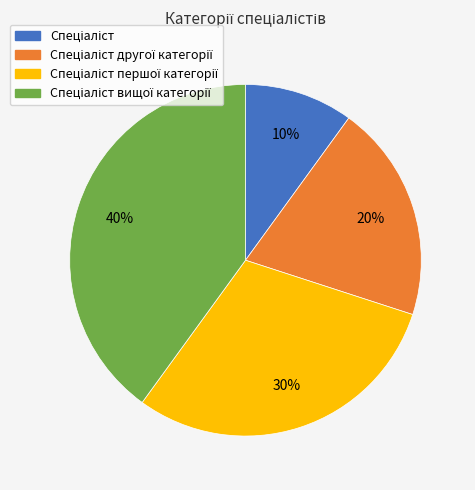

To the nearest percent, what is the difference between the largest and smallest slice percentages?

30%